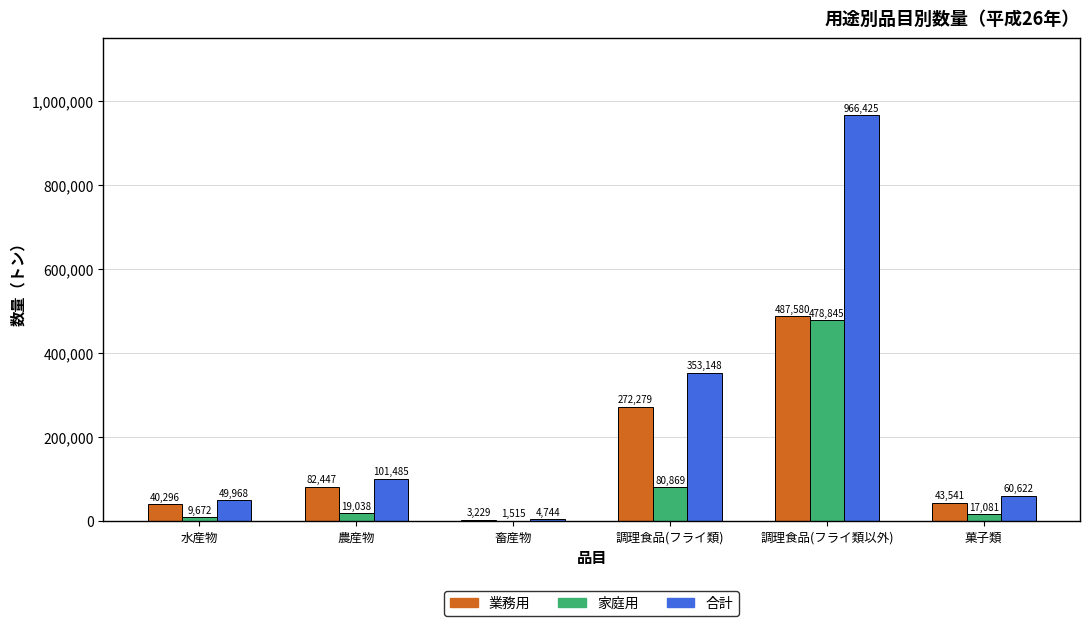

What is the sum of the 合計 values at 菓子類 and 畜産物?

65366